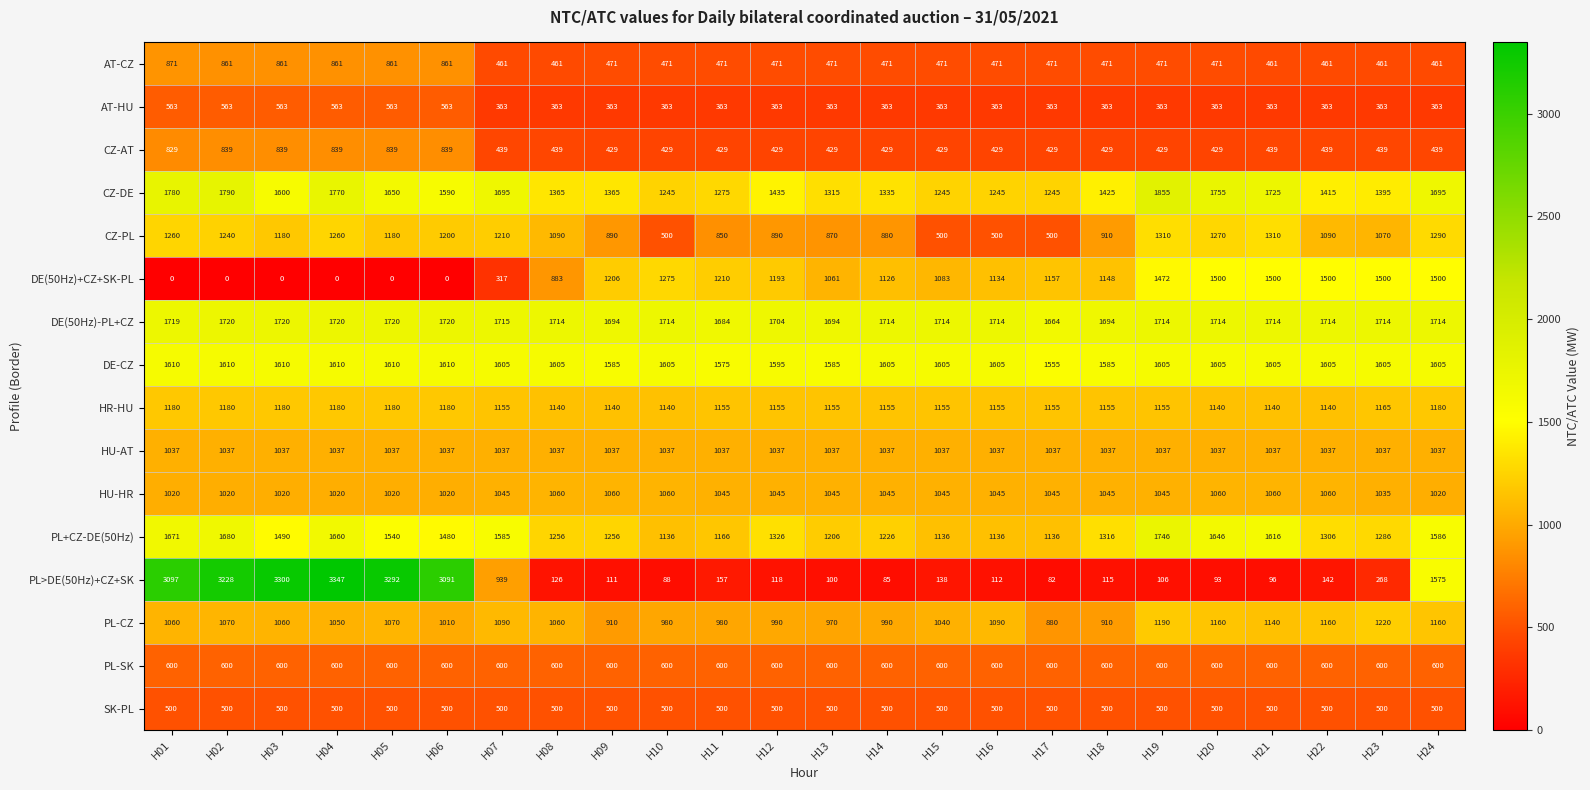

Between H02 and H23, which series saw the biggest shift?

PL>DE(50Hz)+CZ+SK